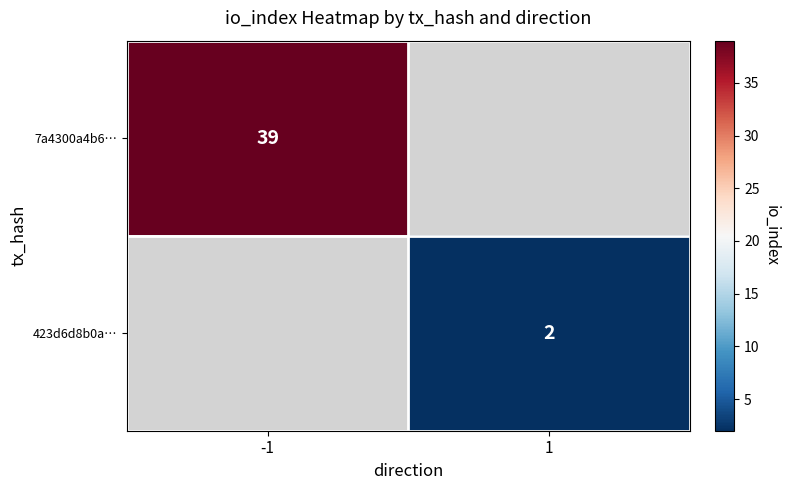

Which label corresponds to the largest value in the chart?

-1